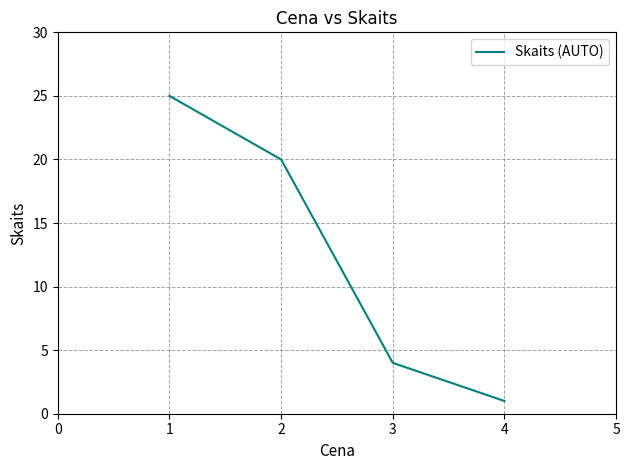

Reading left to right, list all the values displayed in this chart.

25	20	4	1